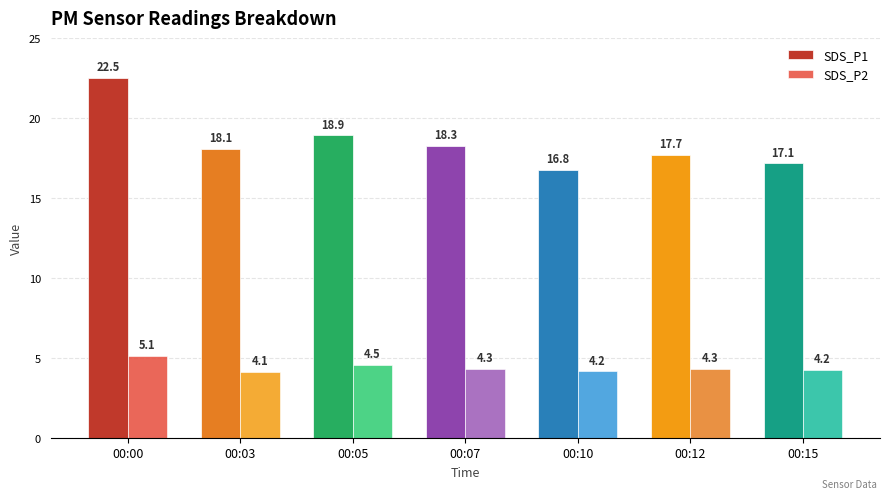

What is the value of the SDS_P1 bar at the 4th from the left?

18.3